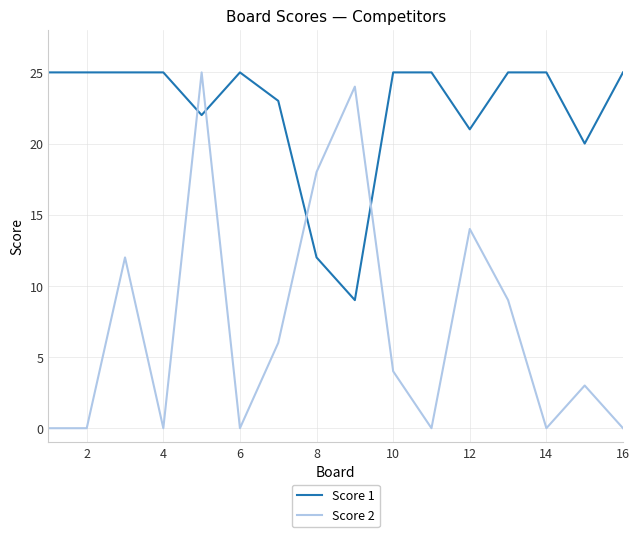

What is the difference between the maximum and minimum values in the Score 2 series?

25